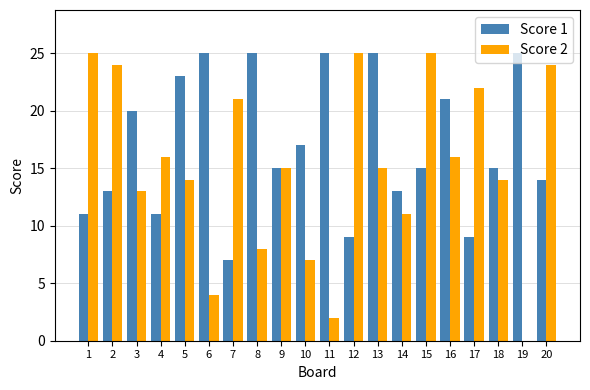

Read the Score 1 value at 10, to the nearest 10.

20